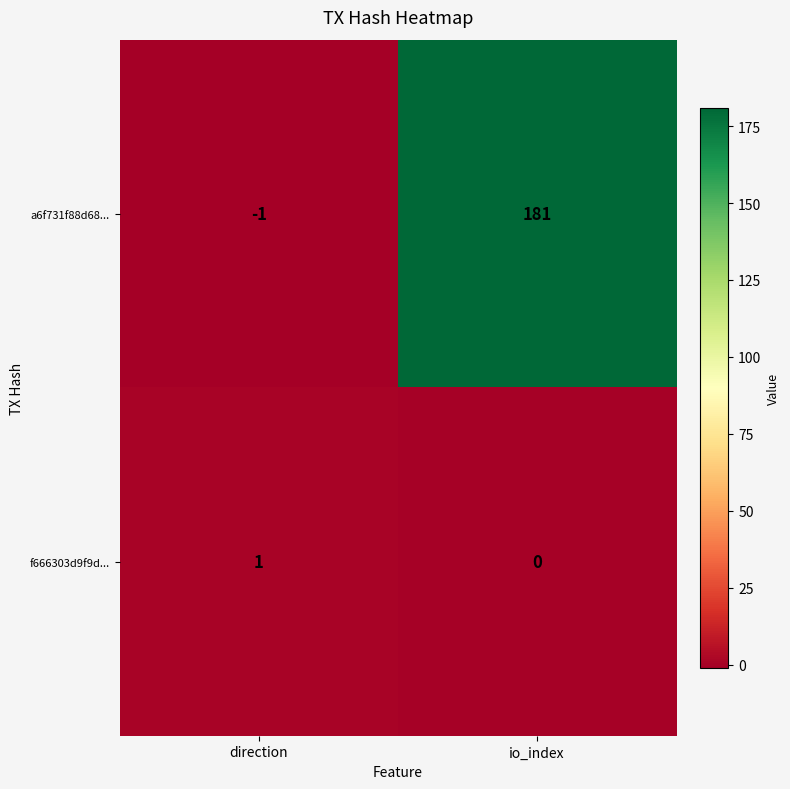

What is the spread (max minus min) of values at io_index?

181